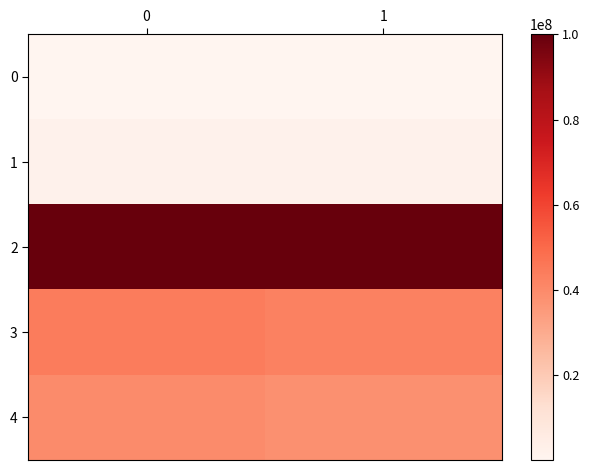

Reading right to left, transcribe all the data shown in this chart.

0: 1=1630	0=2022
1: 1=2000000	0=2000000
2: 1=100000000	0=100000000
3: 1=42806279	0=44183017
4: 1=38130530	0=39462268